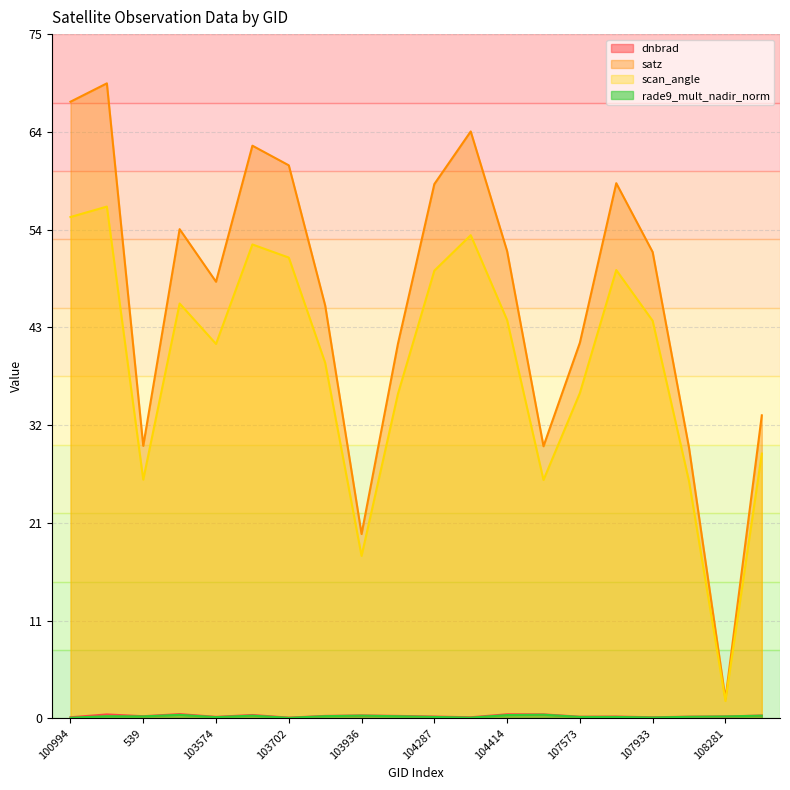

Between 103818 and 104530, which is larger?

104530